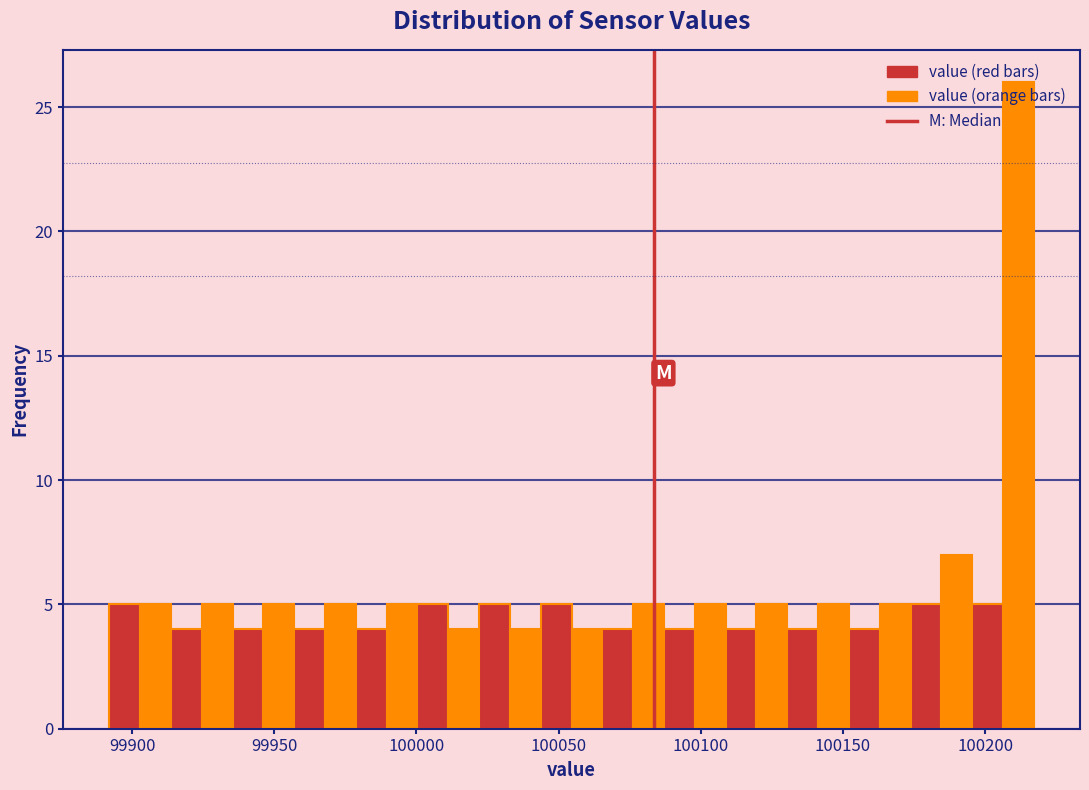

Read against the x-axis, roughly where is the centre of the tallest bar?

100210